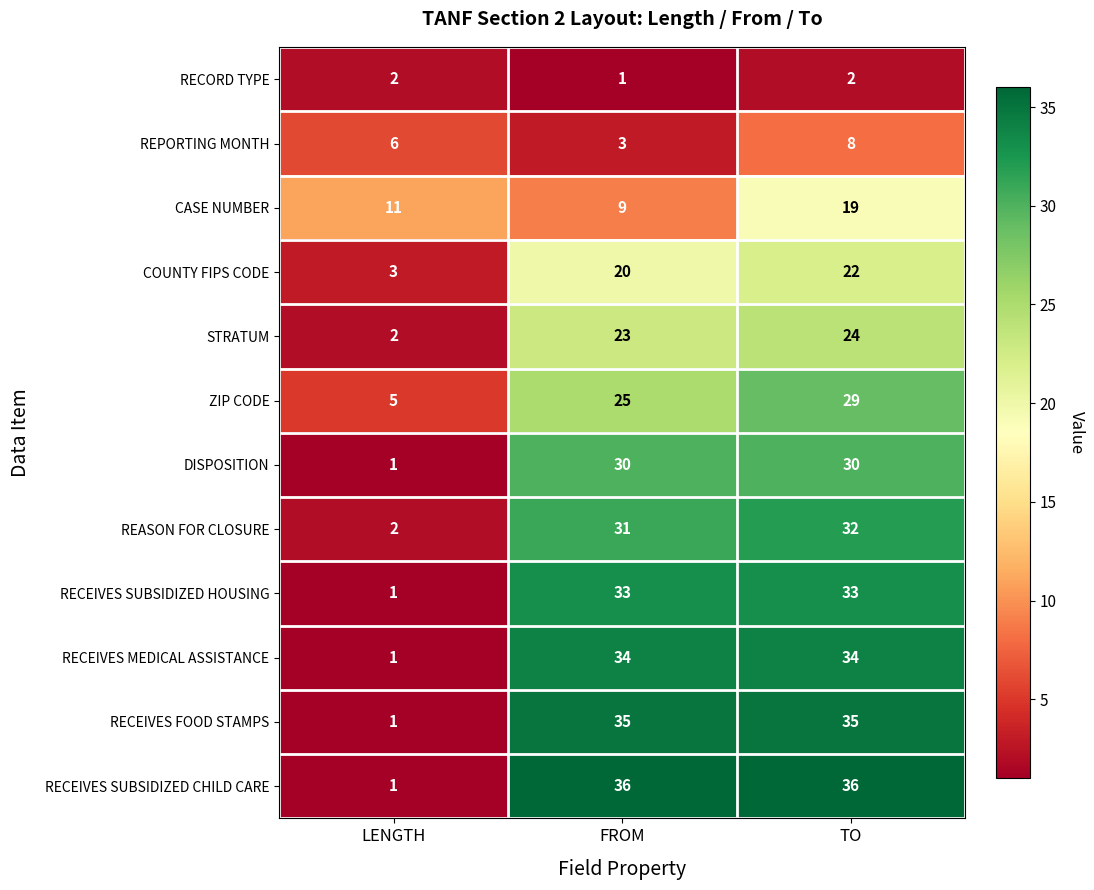

The value of REASON FOR CLOSURE at FROM is 40. True or false?

False